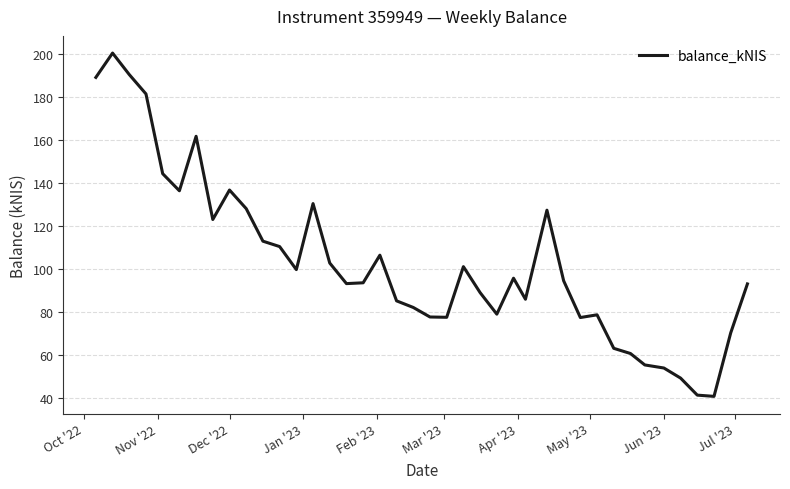

What is the maximum value shown in the chart?

200.3